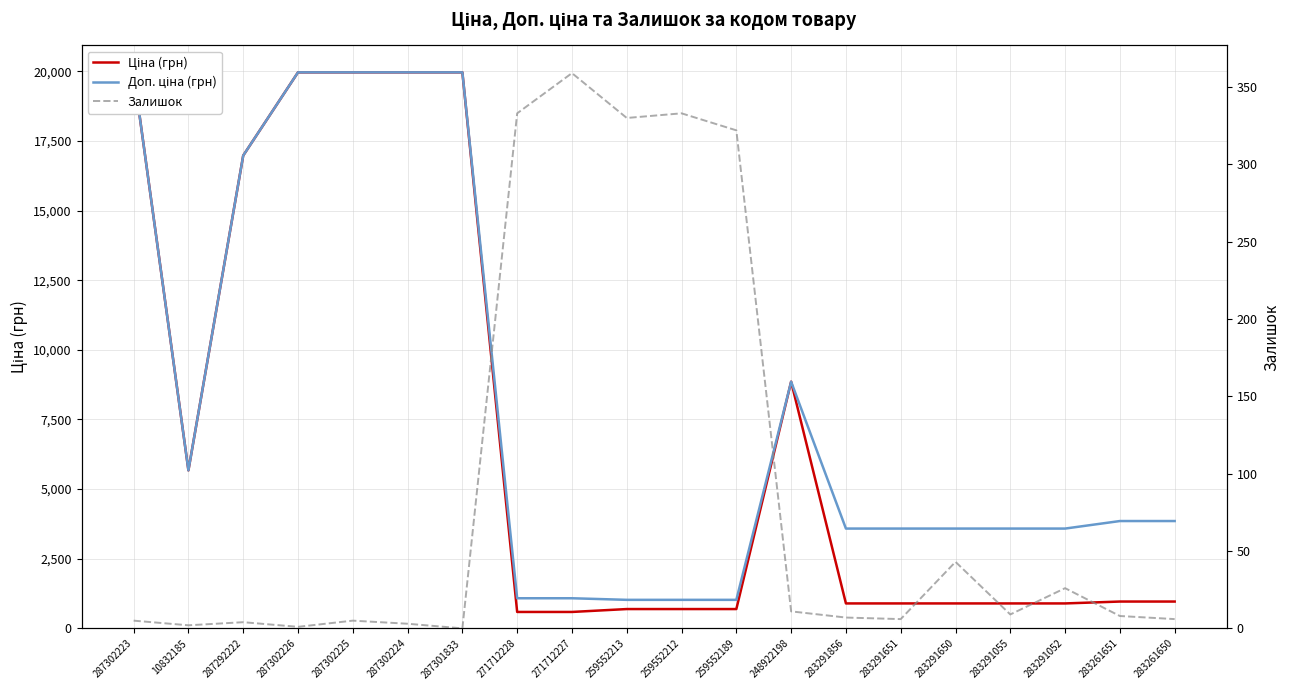

Which series changed the most between 287301833 and 283291650?

Ціна (грн)